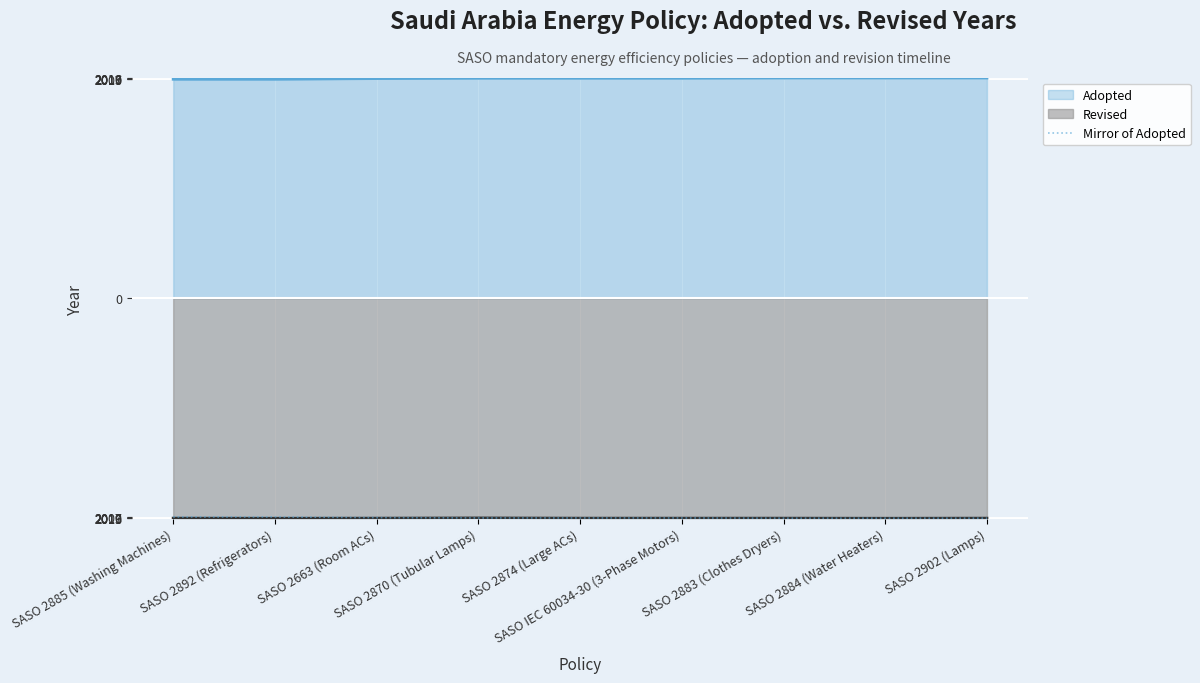

What is the smallest value displayed?

-2018